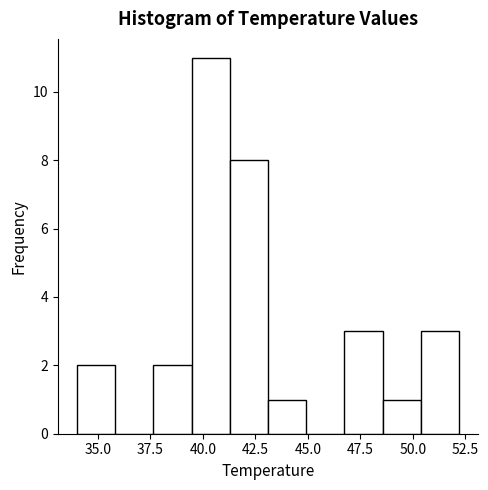

Around what value on the x-axis is the tallest bar? Give the approximate position of its centre, as read against the axis.

40.5